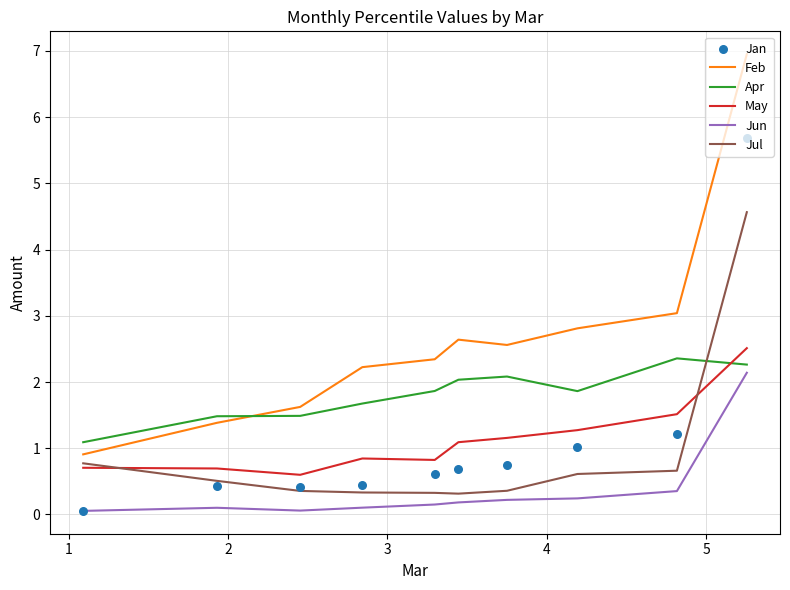

Which series reaches the maximum Y coordinate?

Feb